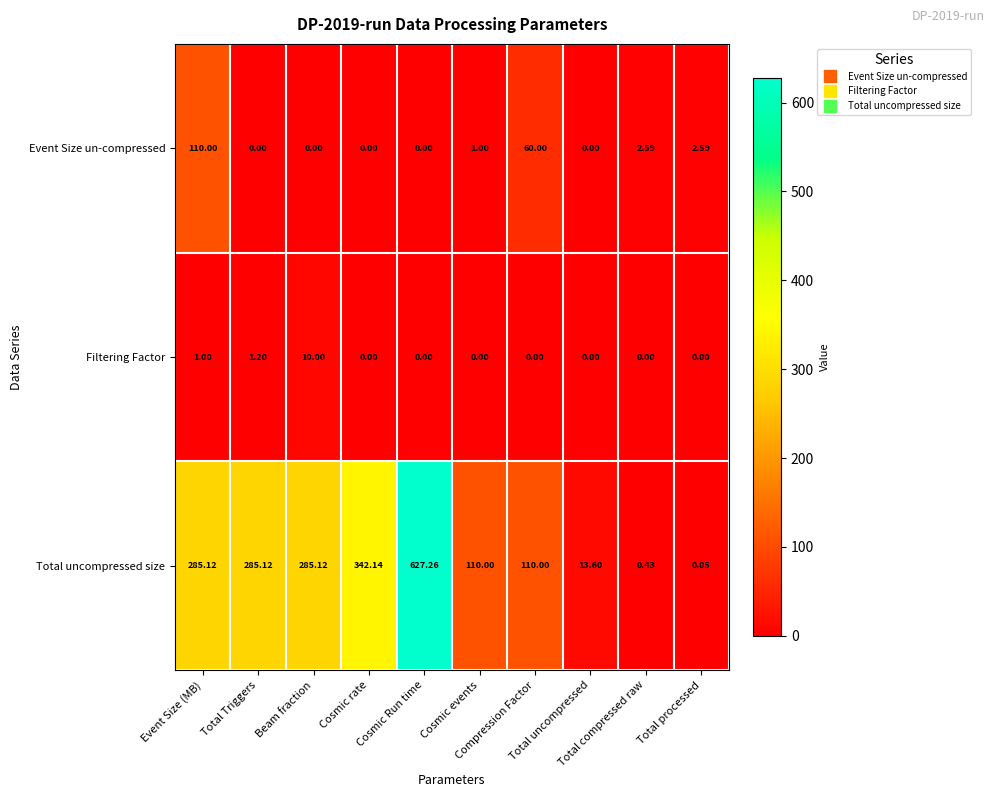

How many positive values does the Event Size un-compressed series have?

5